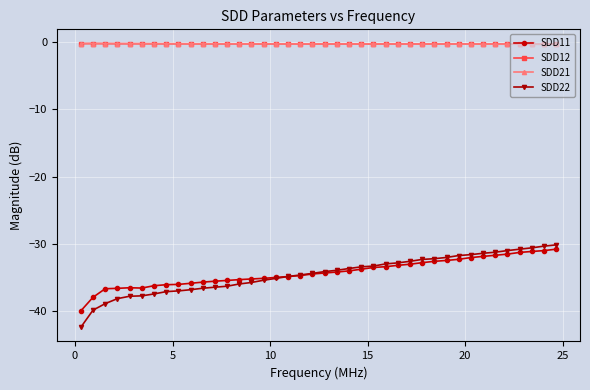

True or false: SDD22 and SDD12 intersect in this chart.

False